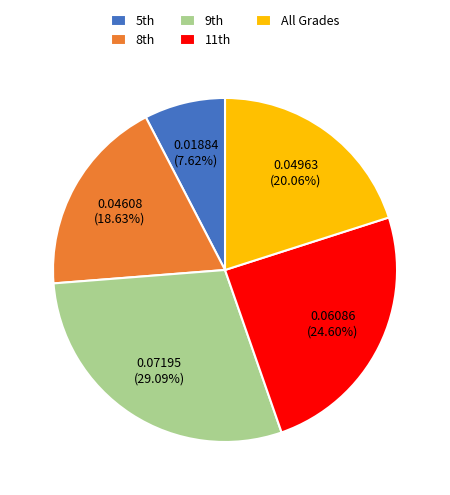

Rank the categories by value from highest to lowest.

9th, 11th, All Grades, 8th, 5th